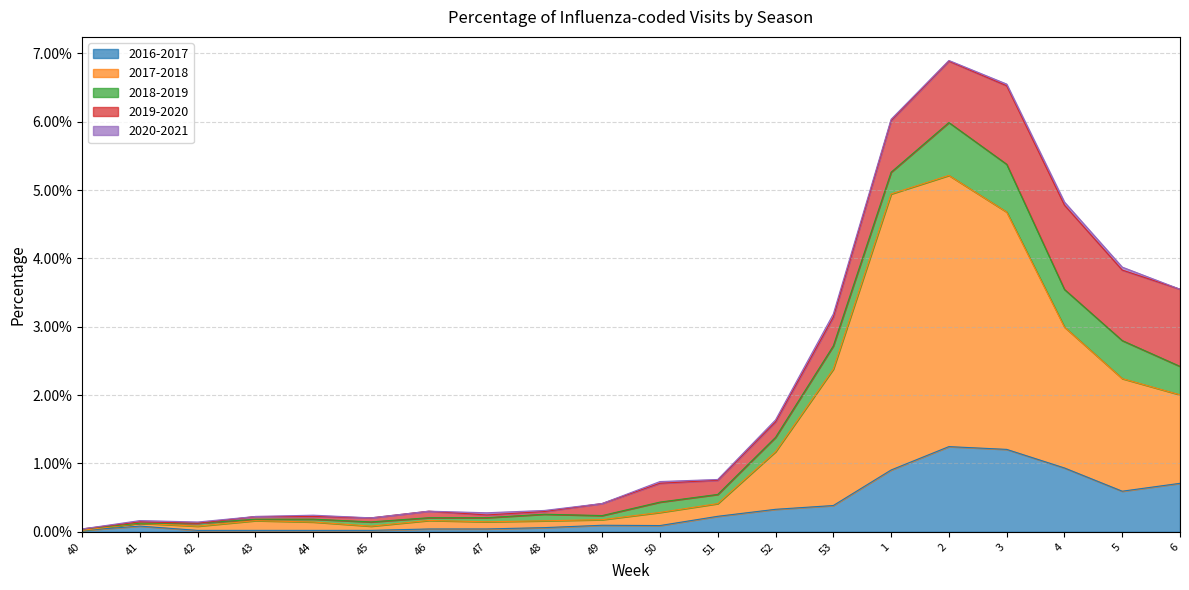

The 2016-2017 series shows 0.0 at 45. True or false?

False